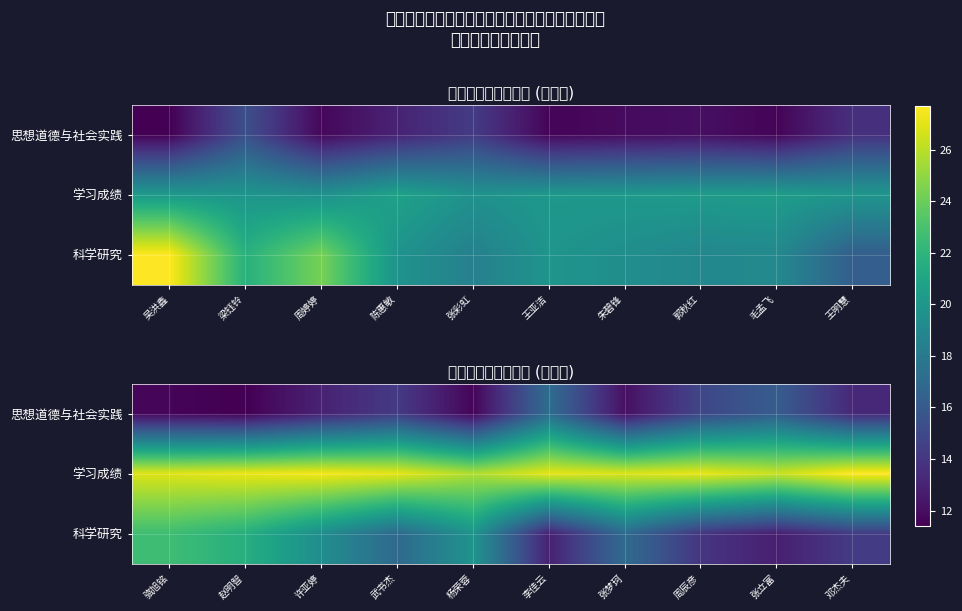

At which label does 科学研究 reach its minimum?

张立富